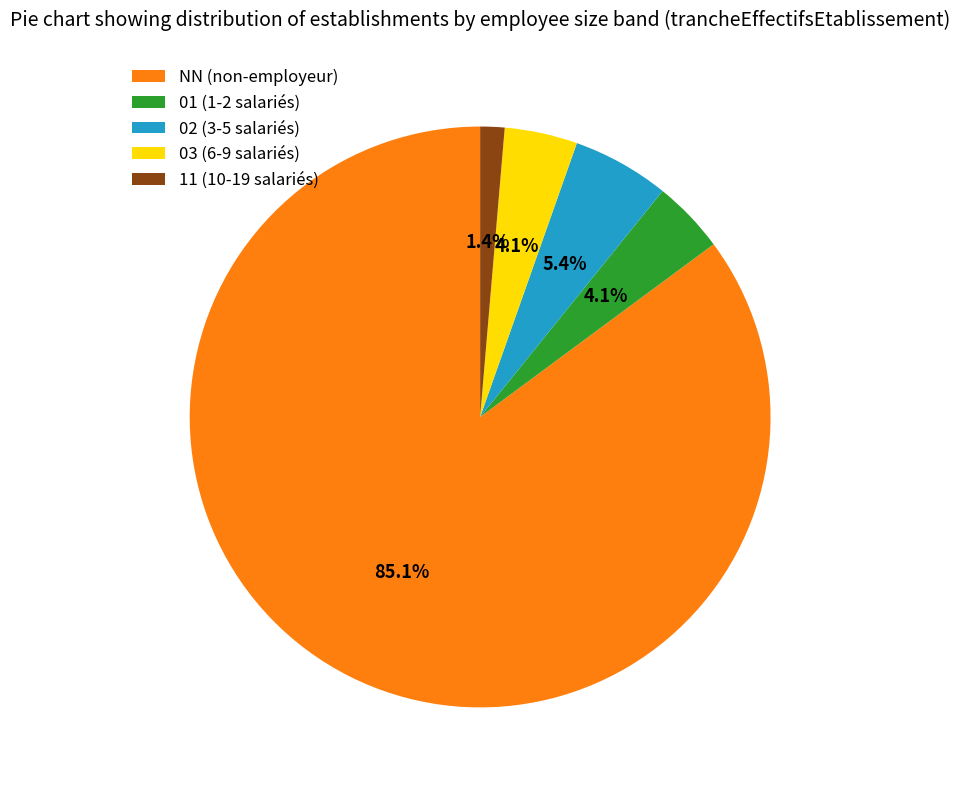

To the nearest percent, what portion does 03 represent?

4%